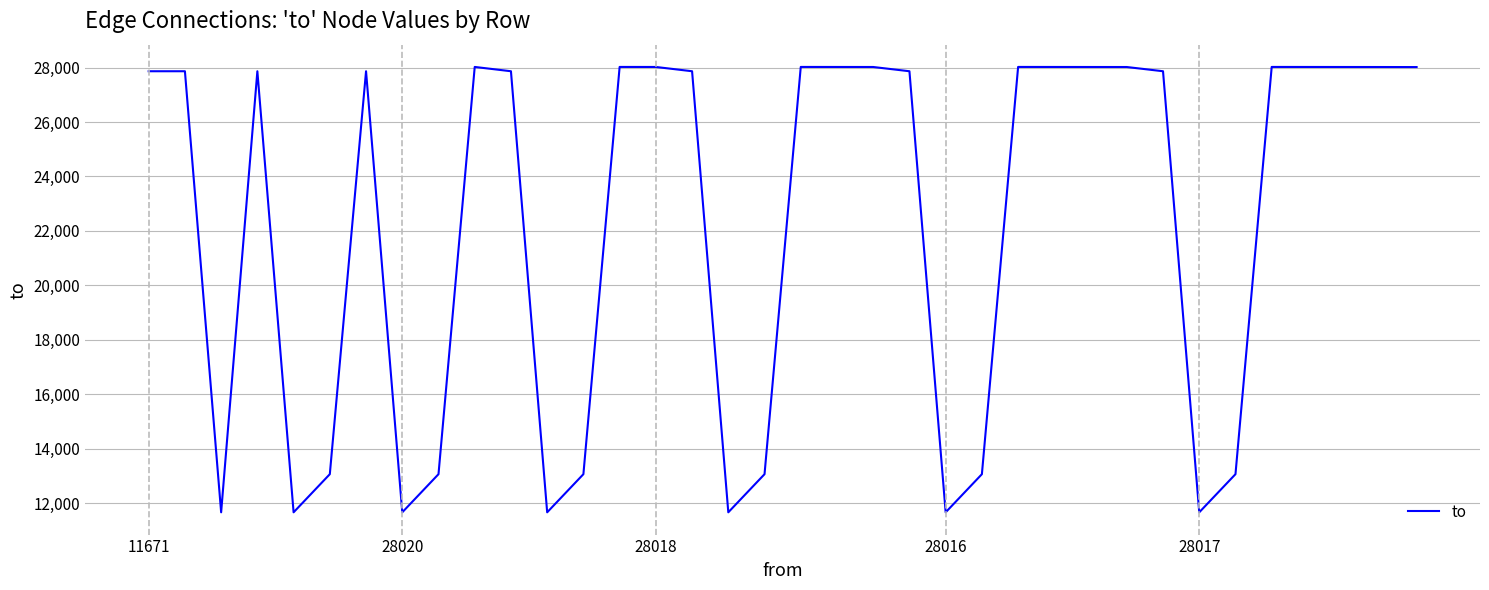

What is the smallest value displayed?

11671